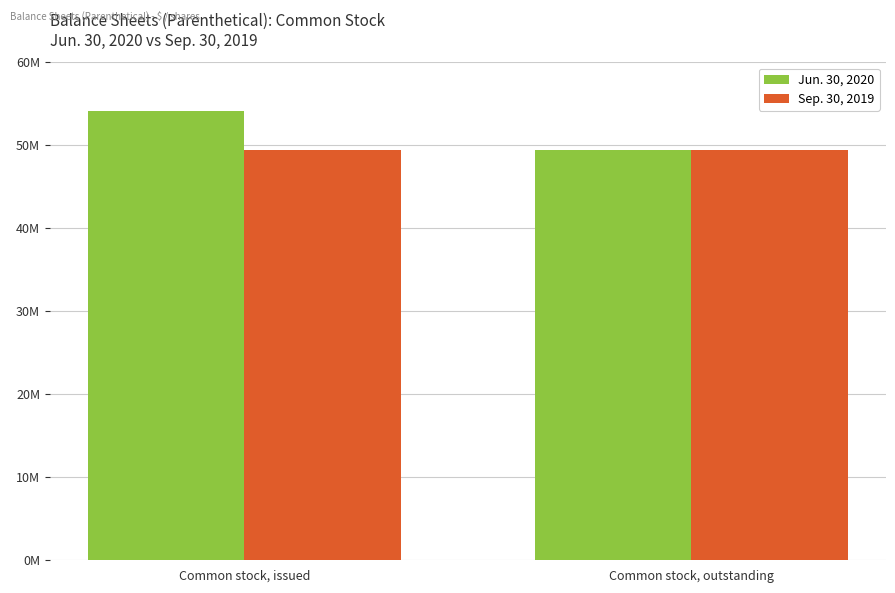

What is the highest value of the Jun. 30, 2020 series?

54080295